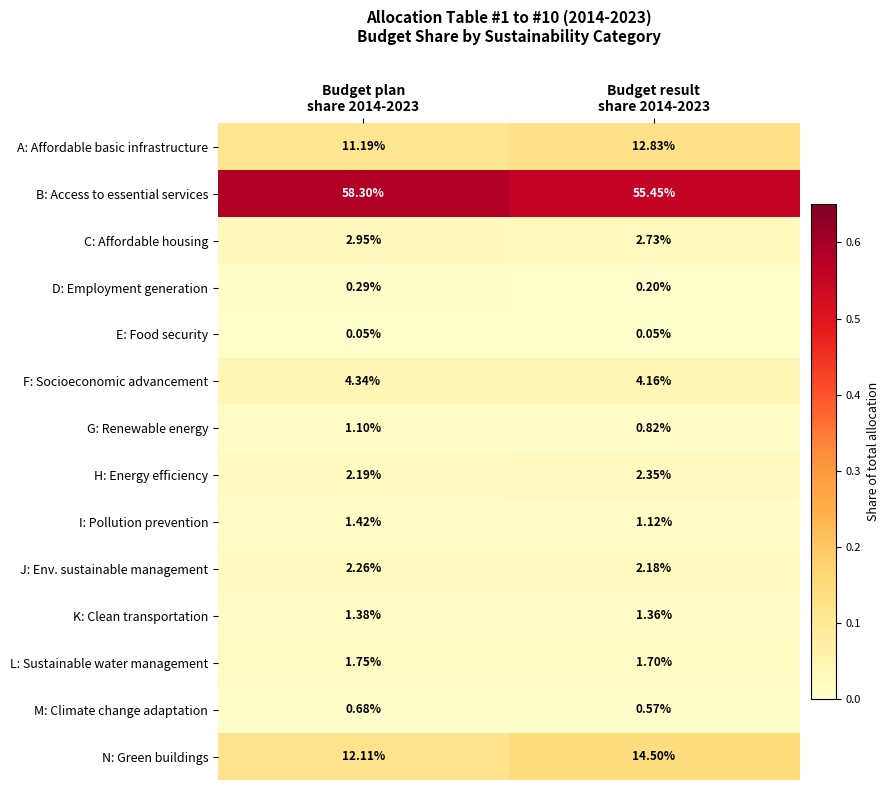

Which series has the largest total across all categories?

B: Access to essential services